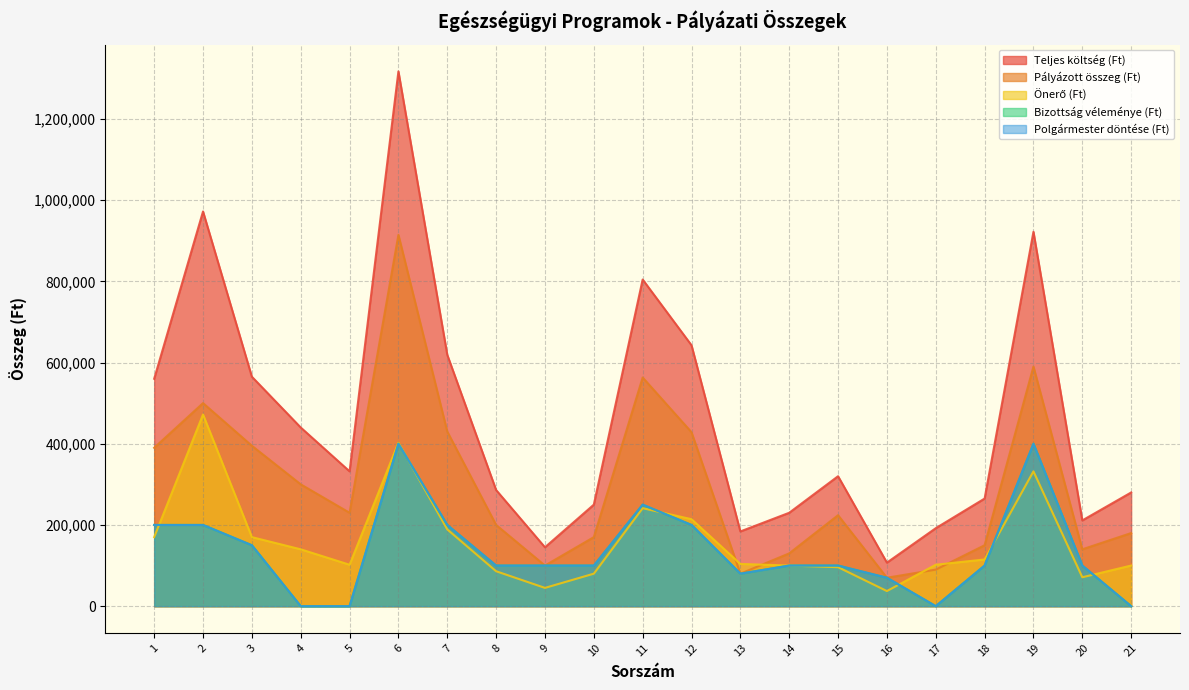

What is the difference between the maximum and minimum values in the Pályázott összeg (Ft) series?

844400